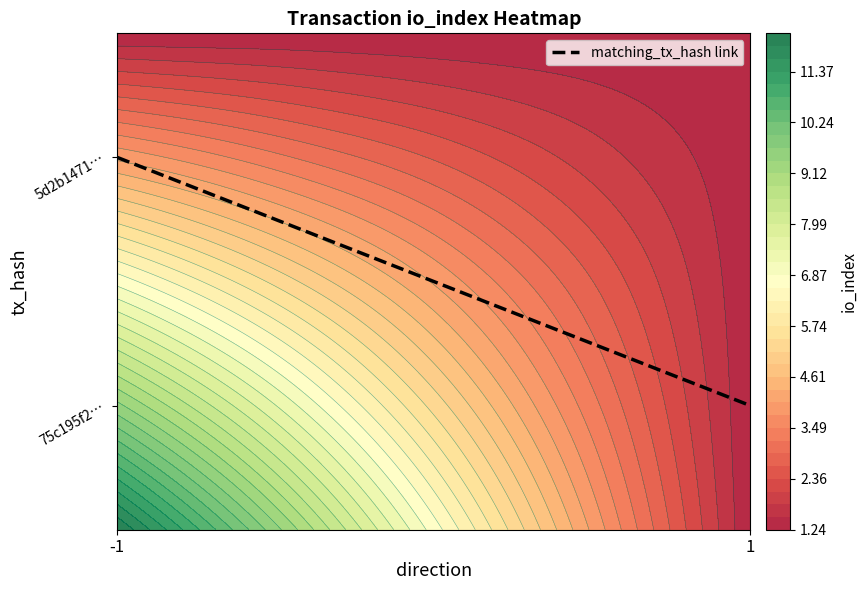

Which label corresponds to the largest value in the chart?

-1